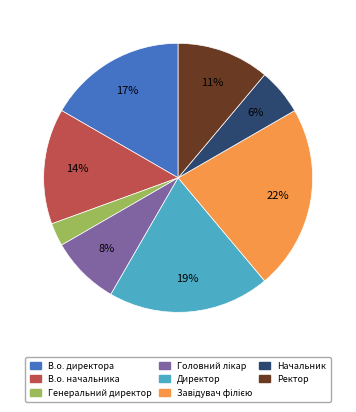

Between Начальник and В.о. директора, which is larger?

В.о. директора